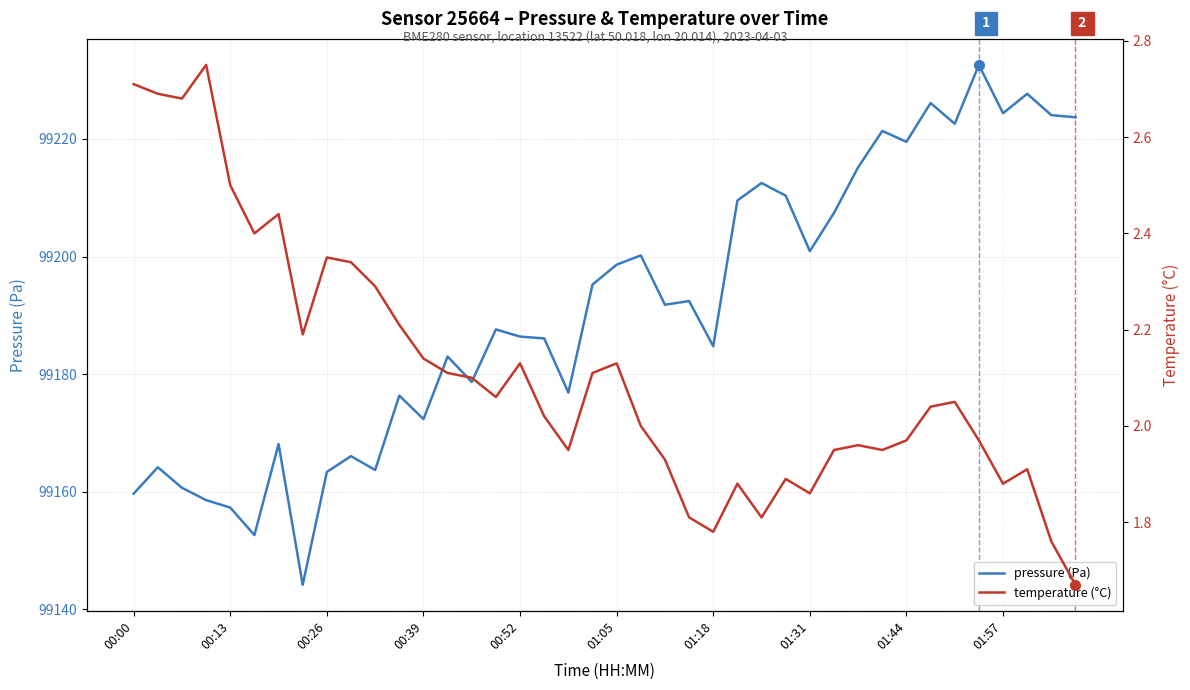

How many data points in pressure (Pa) are above 99191?

20